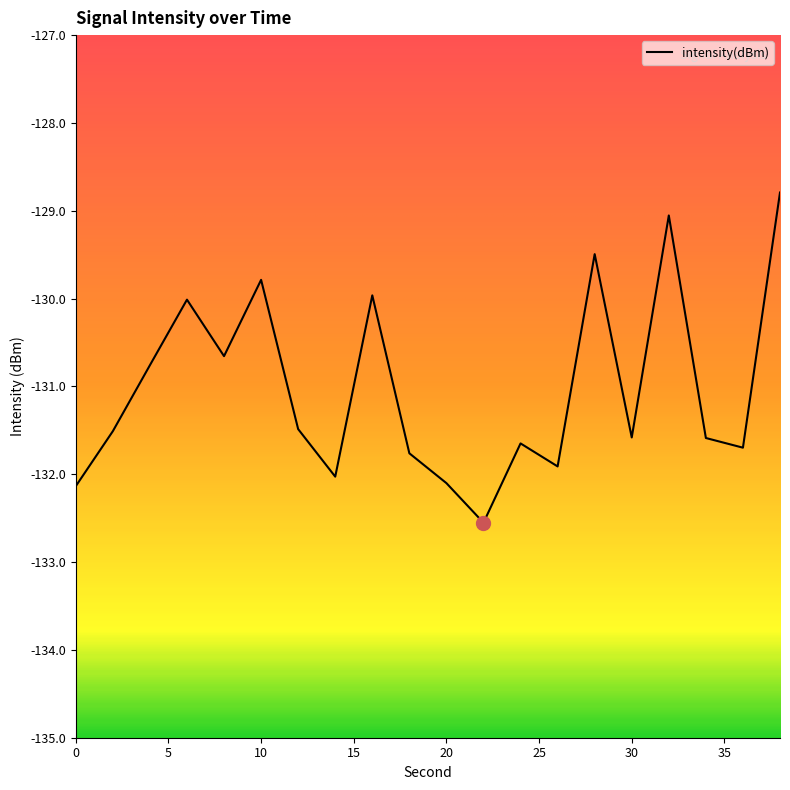

What is the maximum value shown in the chart?

-128.8